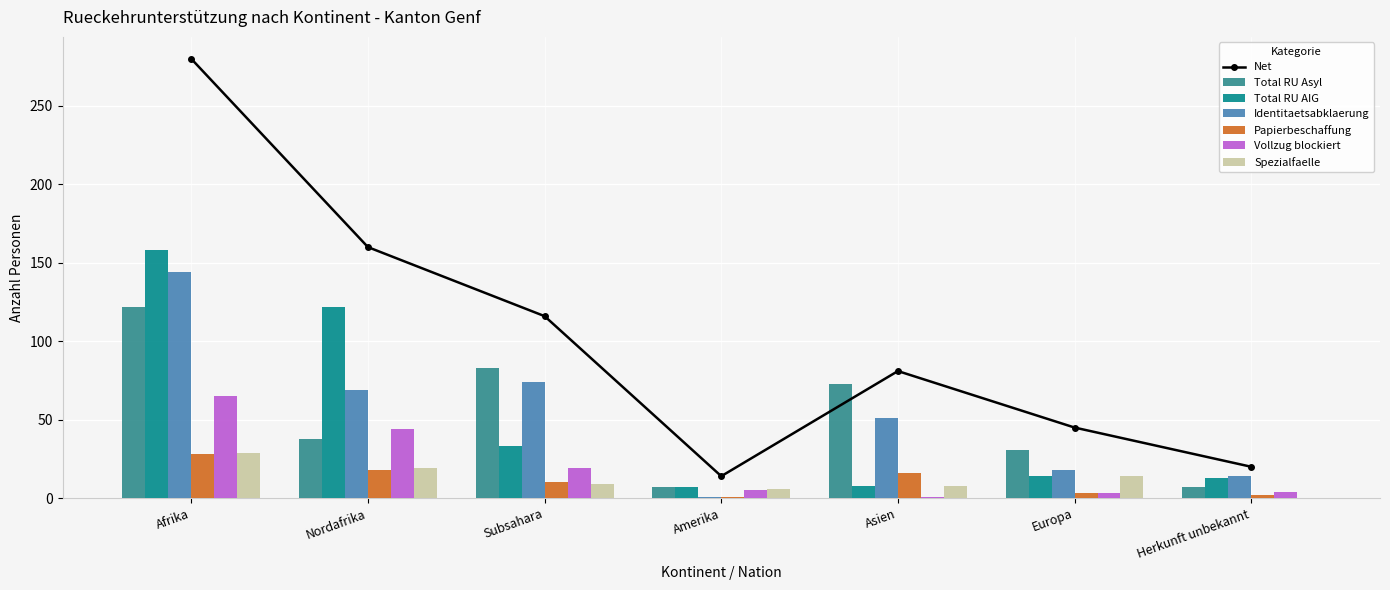

True or false: Papierbeschaffung has a value of 12 at Afrika.

False